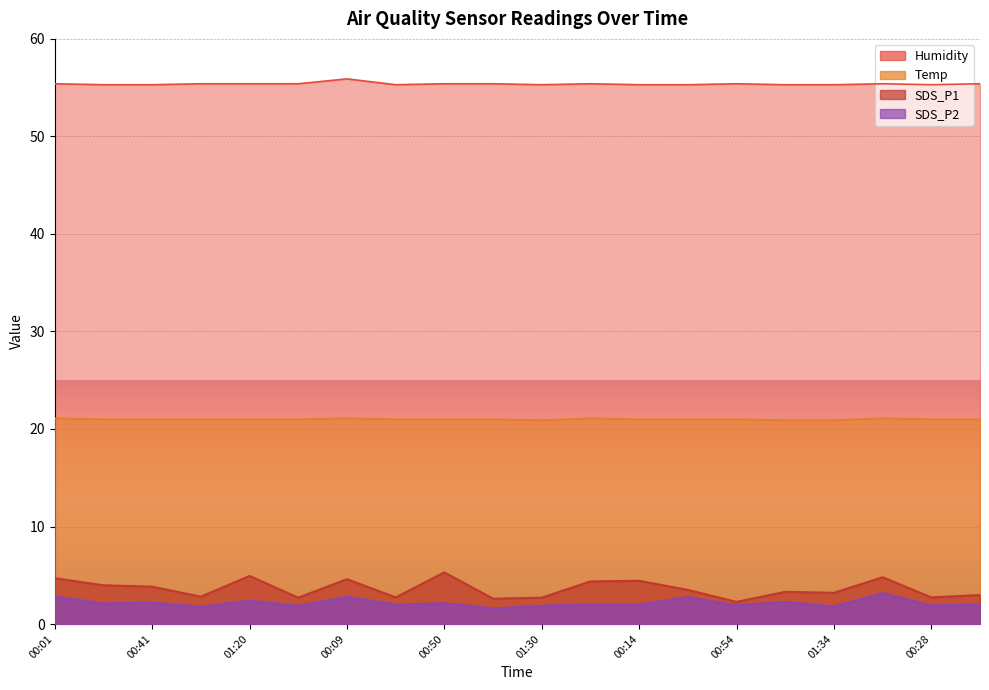

True or false: Humidity and SDS_P2 cross at least once.

False